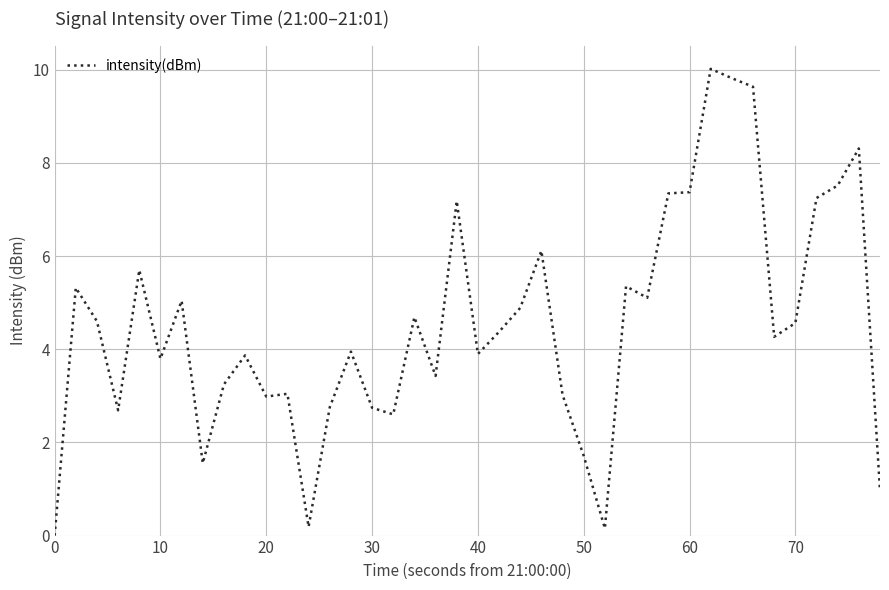

What is the greatest value displayed?

10.0